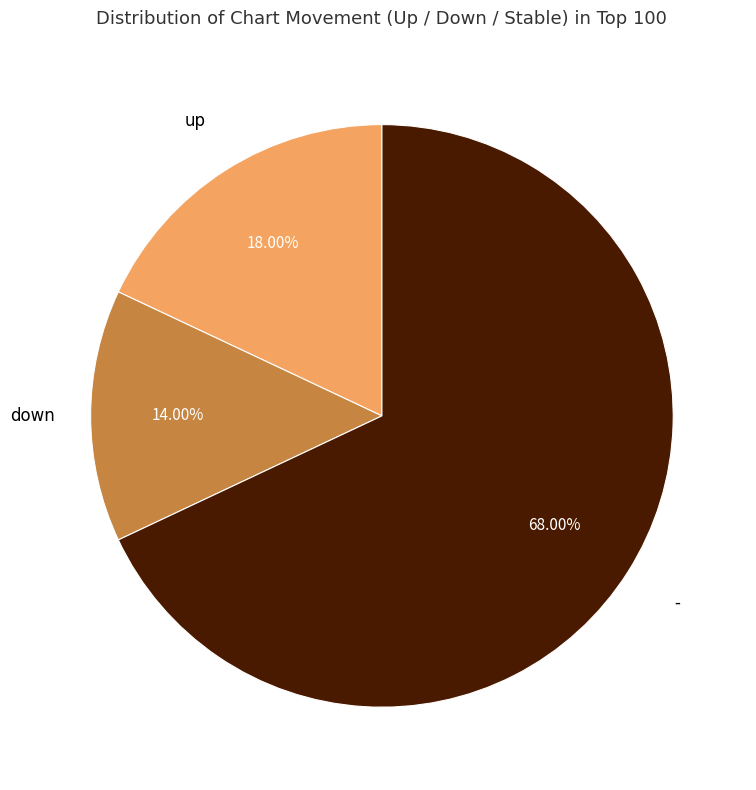

Count the number of slices in the pie.

3